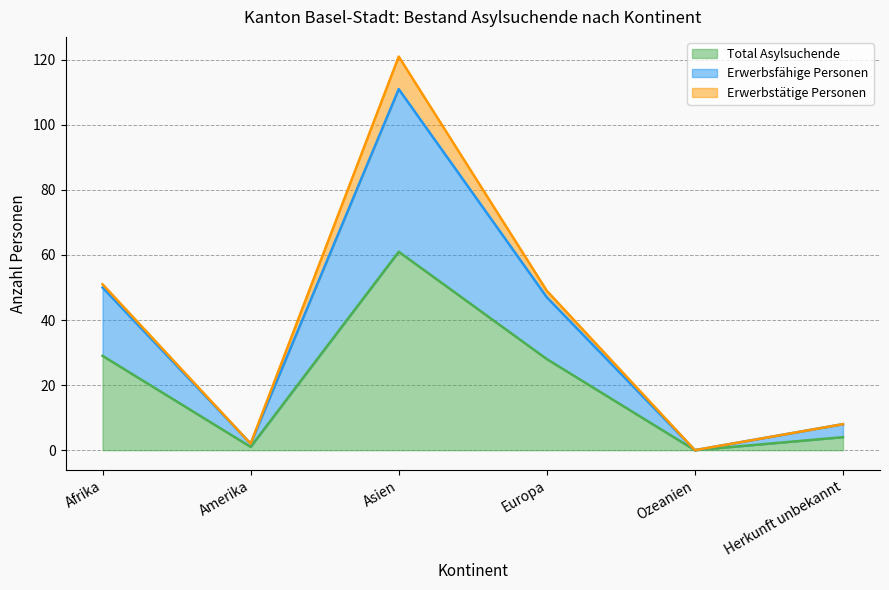

The value of Total Asylsuchende at Afrika is 29. True or false?

True